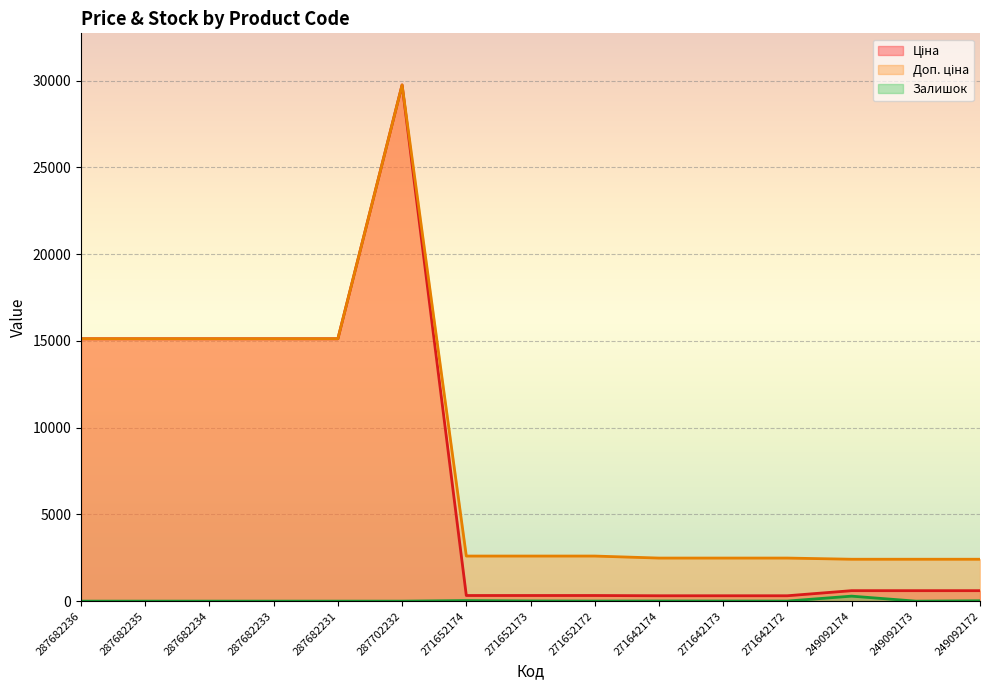

What is the sum of the Доп. ціна values at 249092174 and 249092172?

4829.7